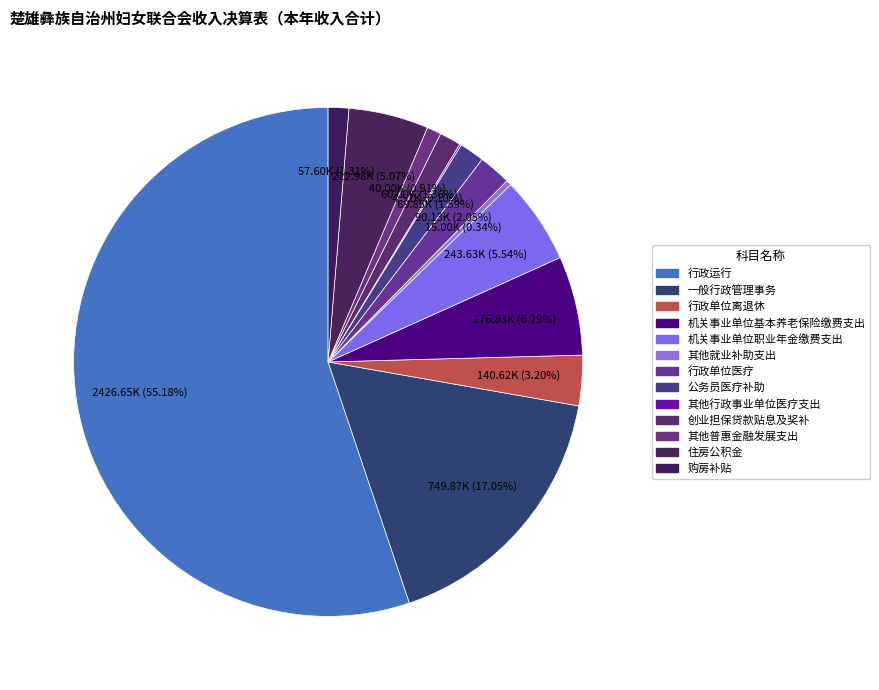

Do 机关事业单位职业年金缴费支出 and 住房公积金 together represent more than half of the pie?

No